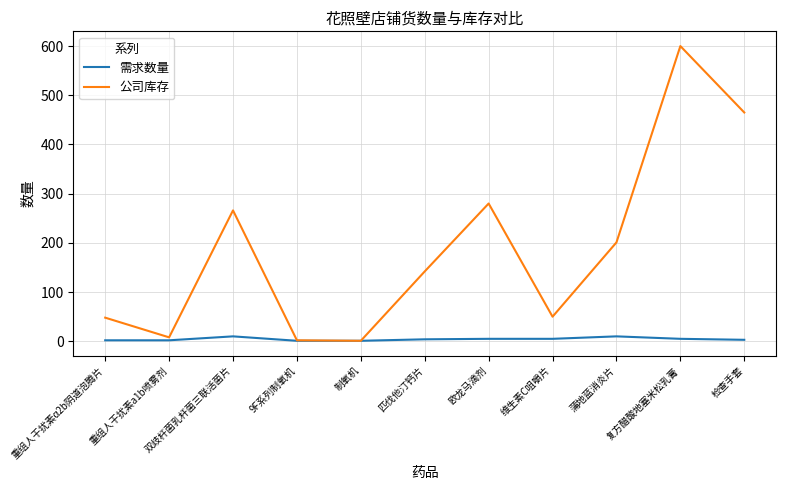

What is the average value of the 公司库存 series?

188